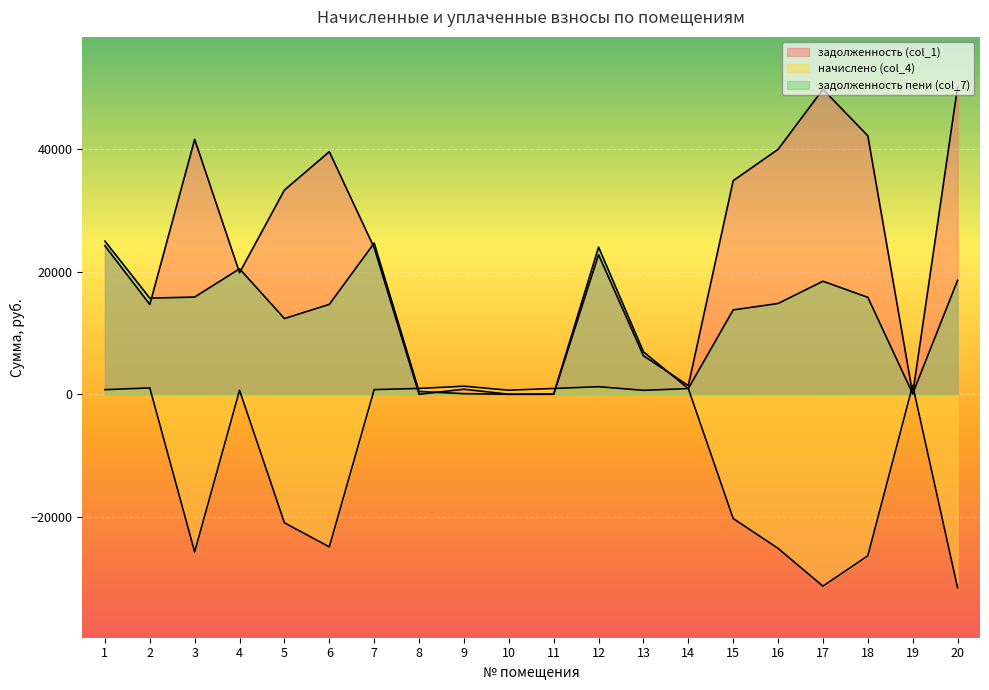

How many categories are shown in the chart?

20